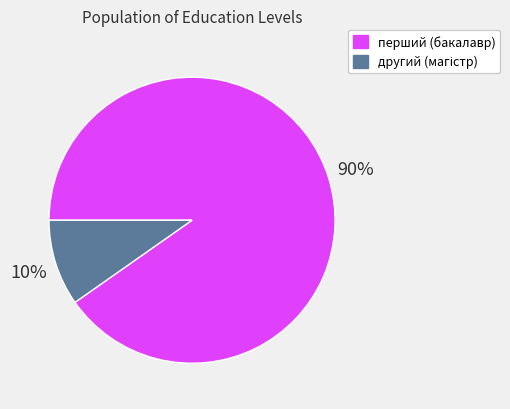

To the nearest percent, what is the average slice percentage?

50%